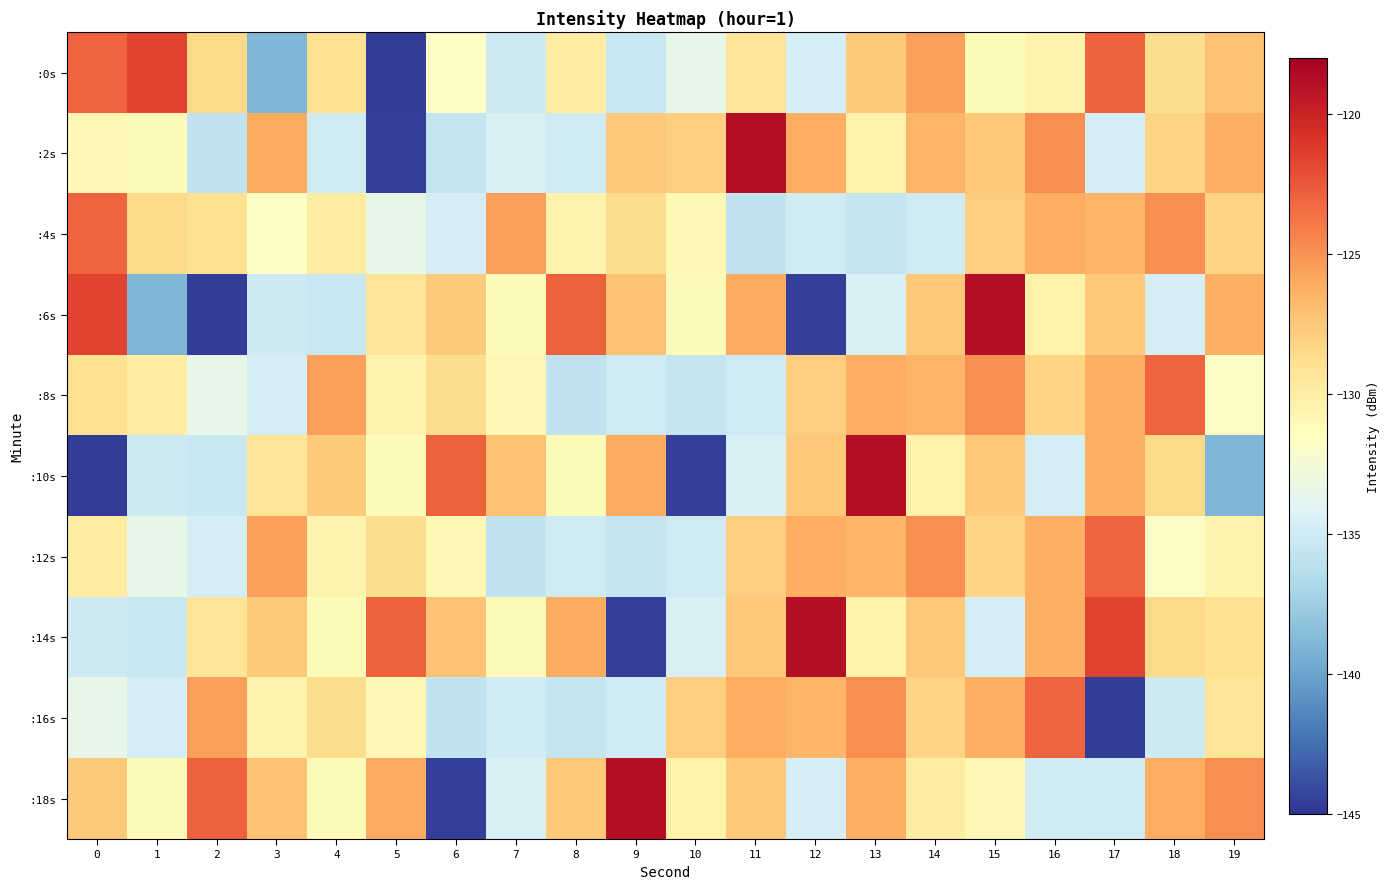

At which category does the chart reach its minimum across all series?

5